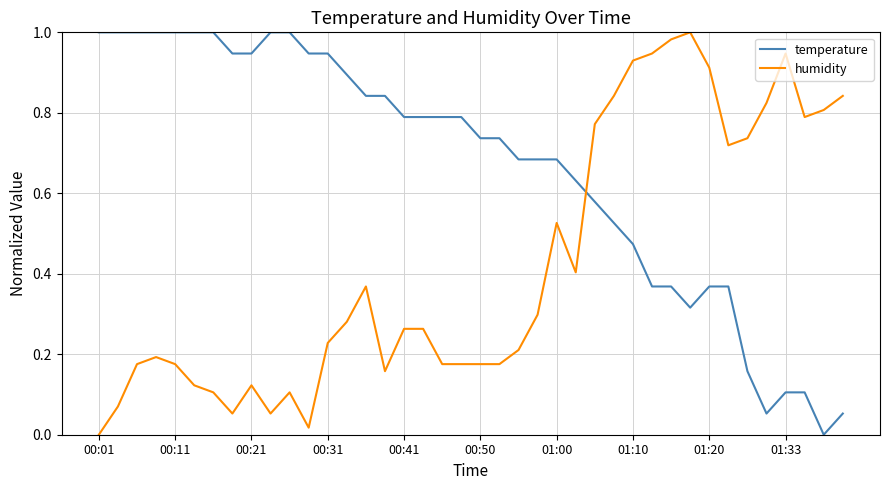

How many lines are shown in the chart?

2